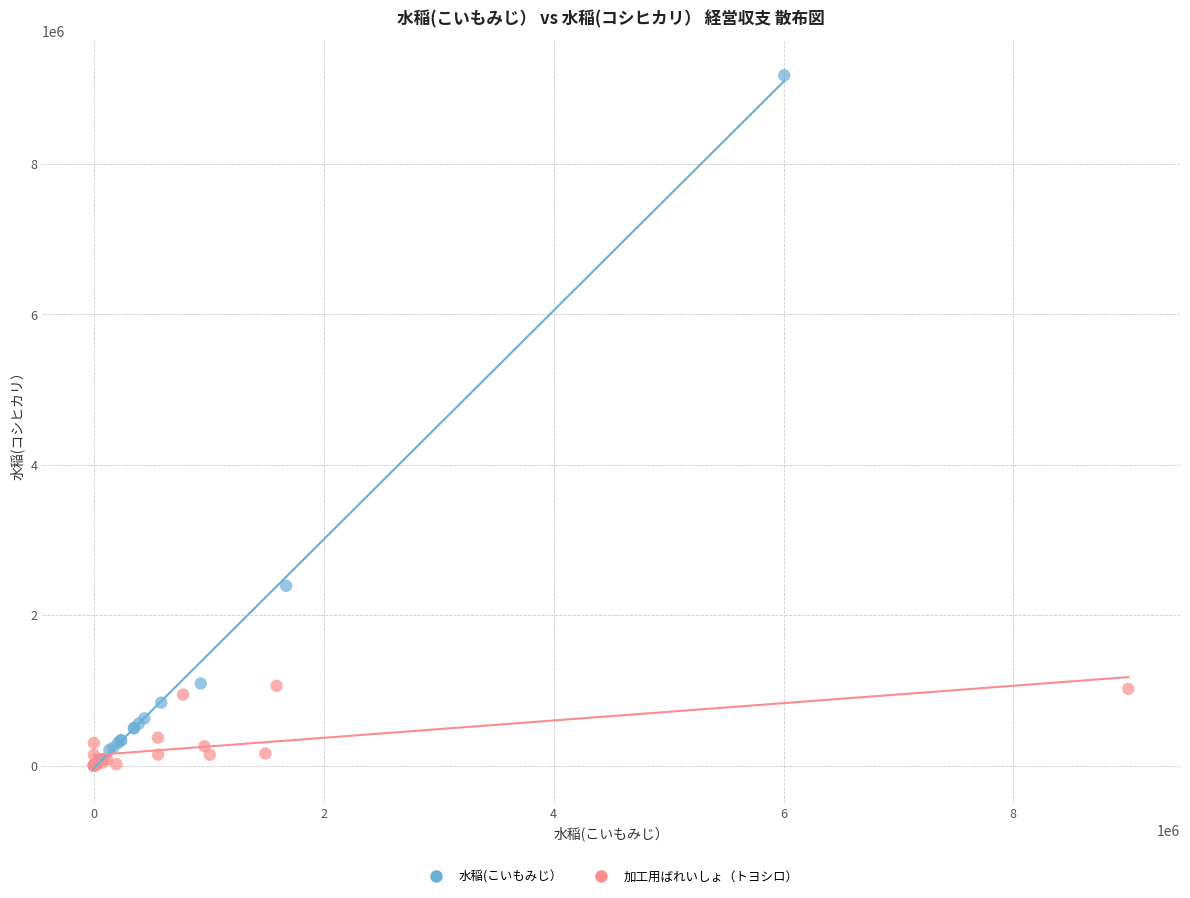

Which series contains the highest Y value?

水稲(こいもみじ）